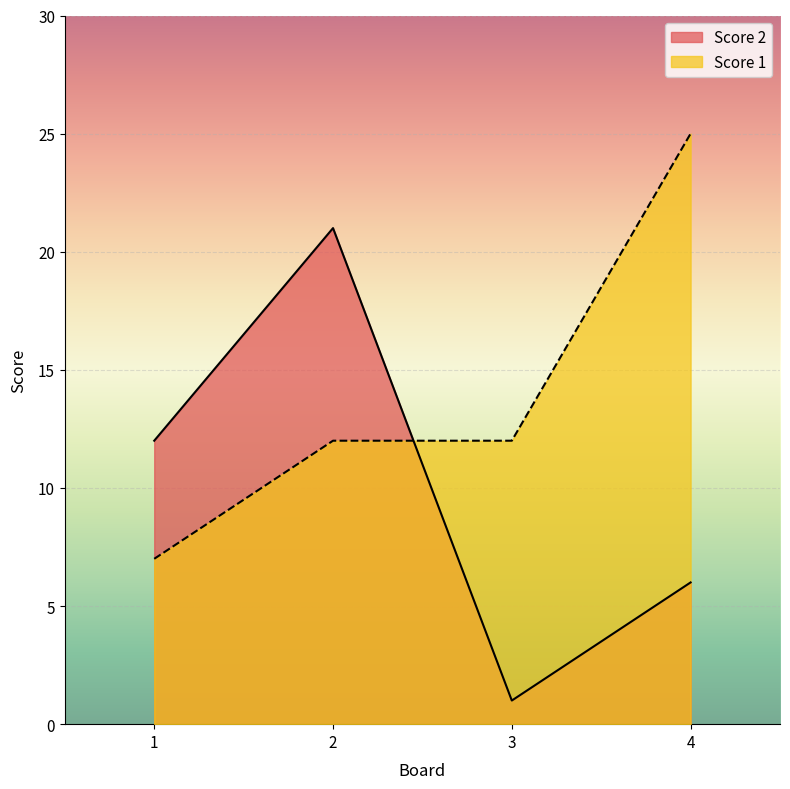

Rank the categories by Score 1 value from lowest to highest.

1, 2, 3, 4